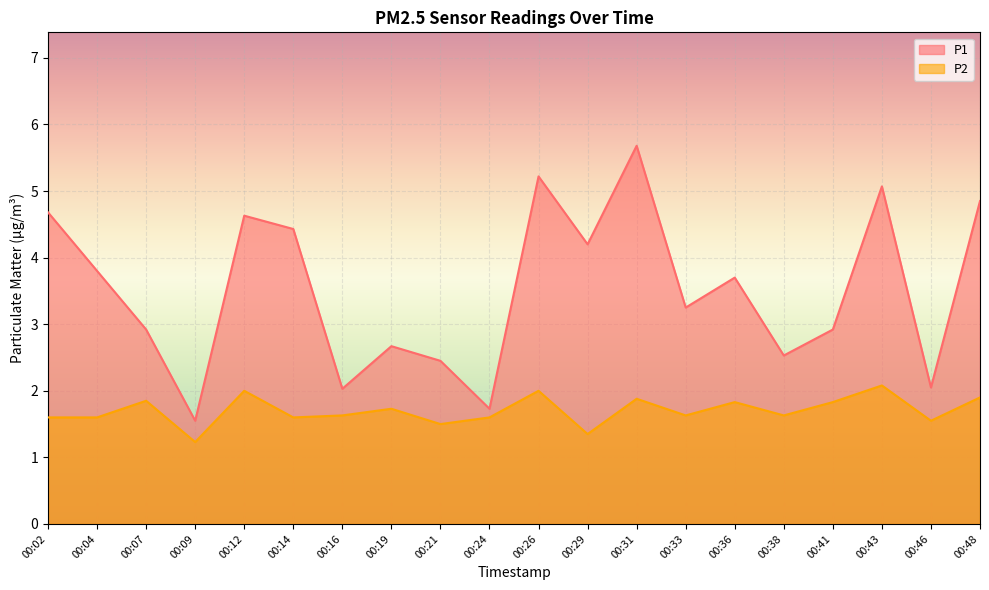

In P2, how many points are higher than both neighbors (excluding endpoints)?

7